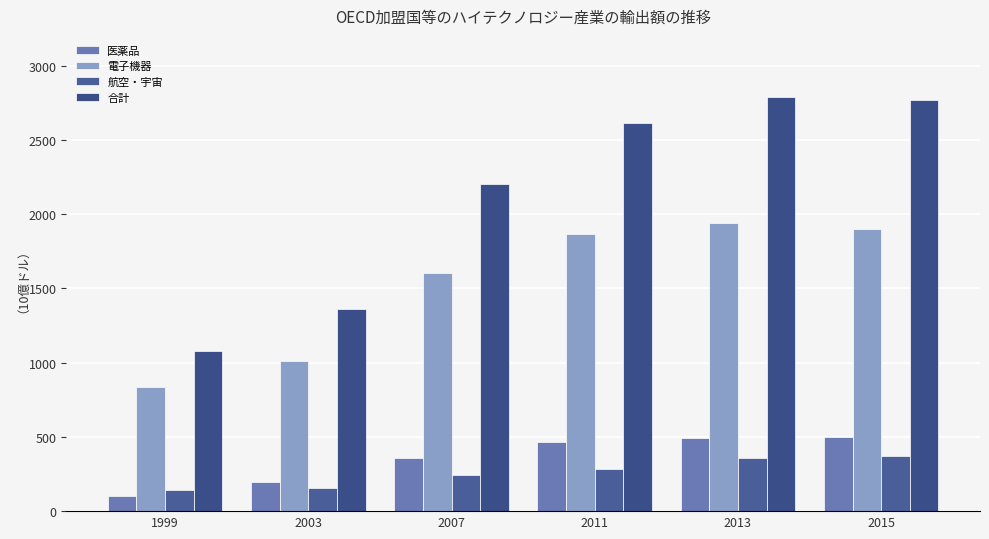

What is the difference between the maximum and minimum values in the 電子機器 series?

1106.8